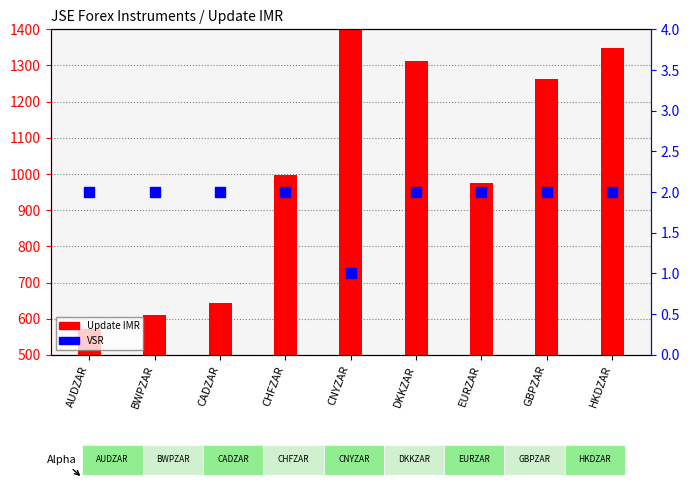

Which series reaches the minimum Y coordinate?

VSR